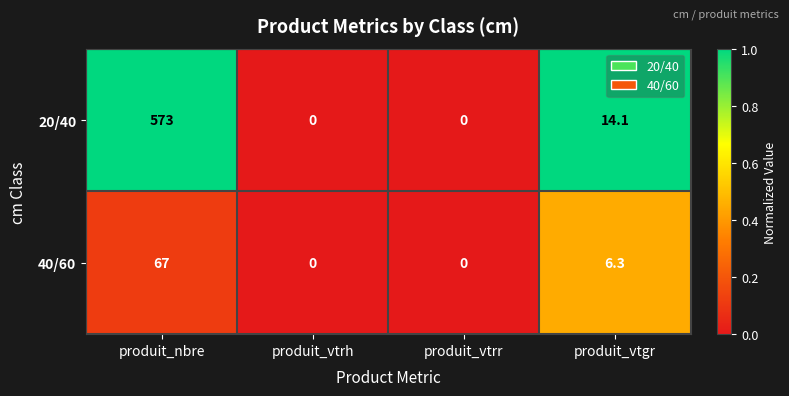

What is the sum of all 40/60 values?

73.3